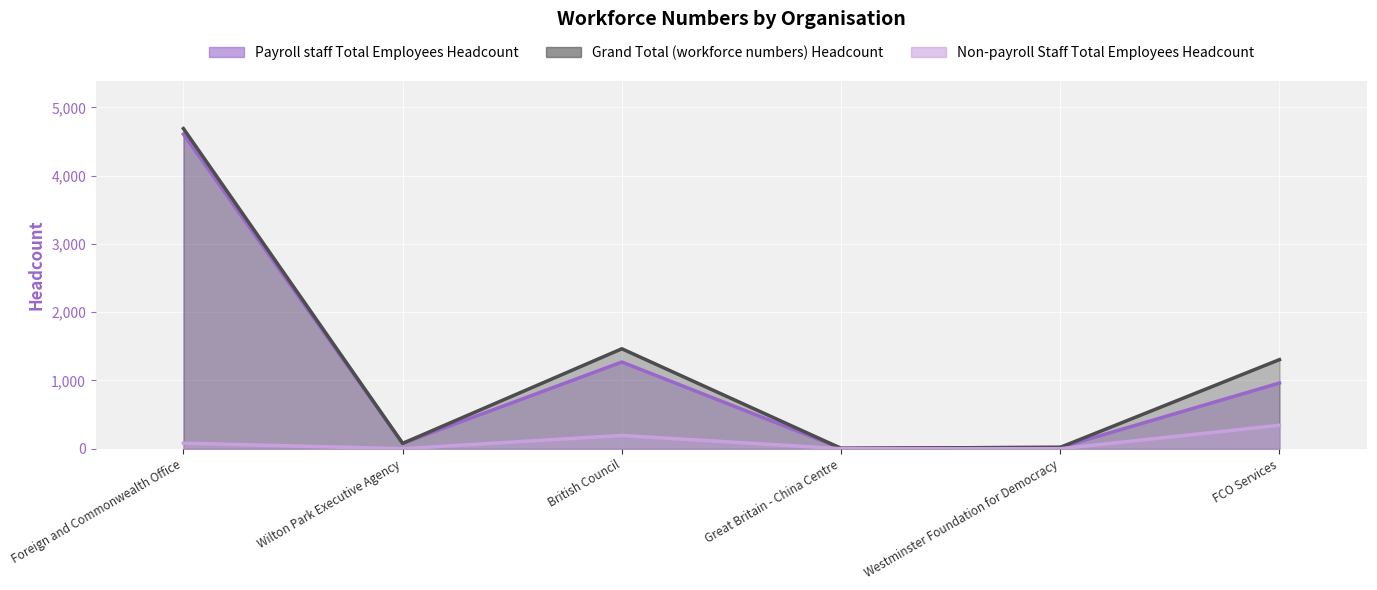

At which category is the sum across all series the highest?

Foreign and Commonwealth Office